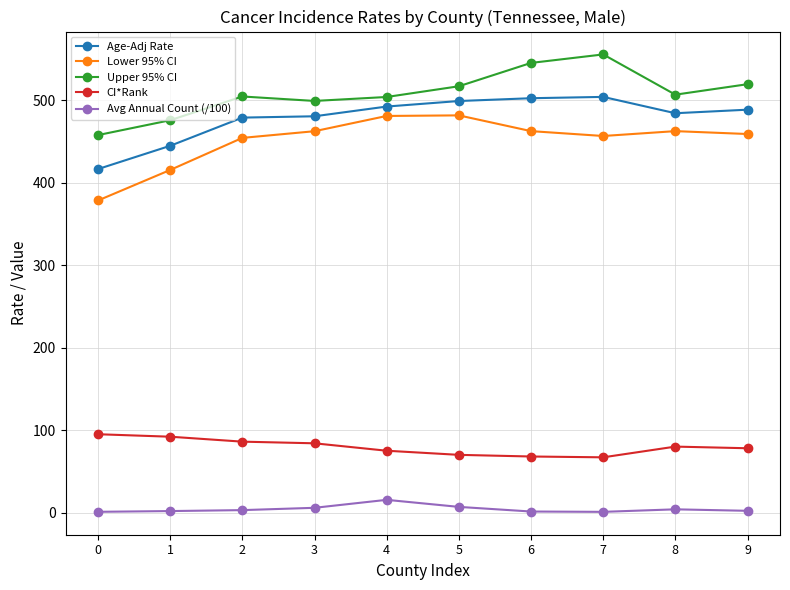

What value does the CI*Rank series have at 1?

92.0